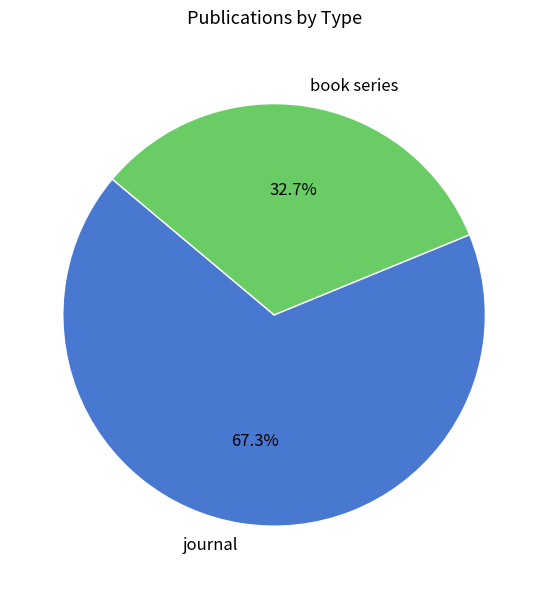

Is journal the majority of the pie?

Yes